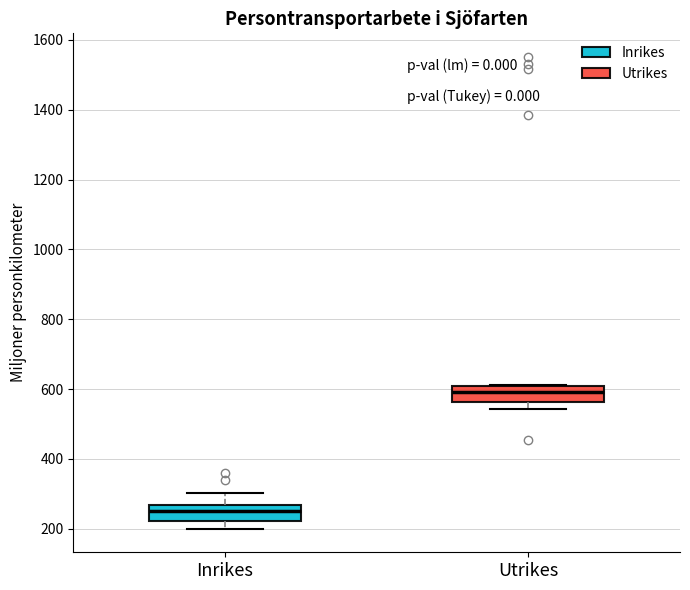

Which box has the lowest median line?

Inrikes